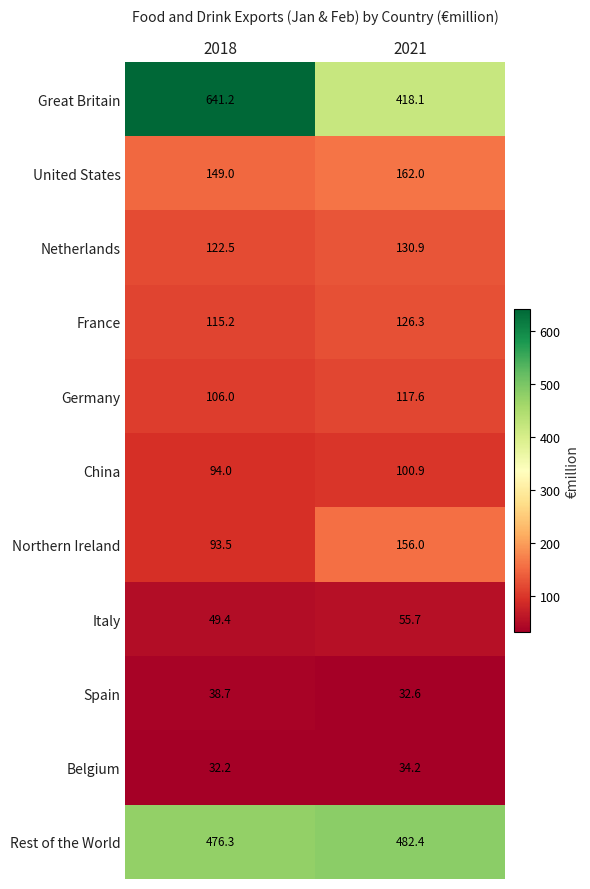

How many data points does each series have?

2